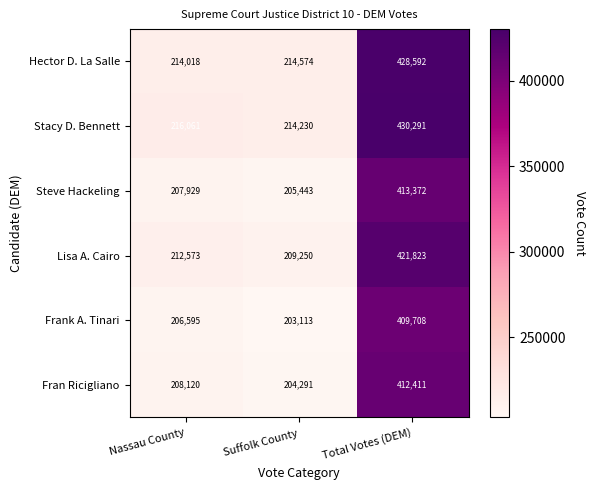

Is the value of Steve Hackeling at Nassau County greater than the value of Hector D. La Salle at Nassau County?

No